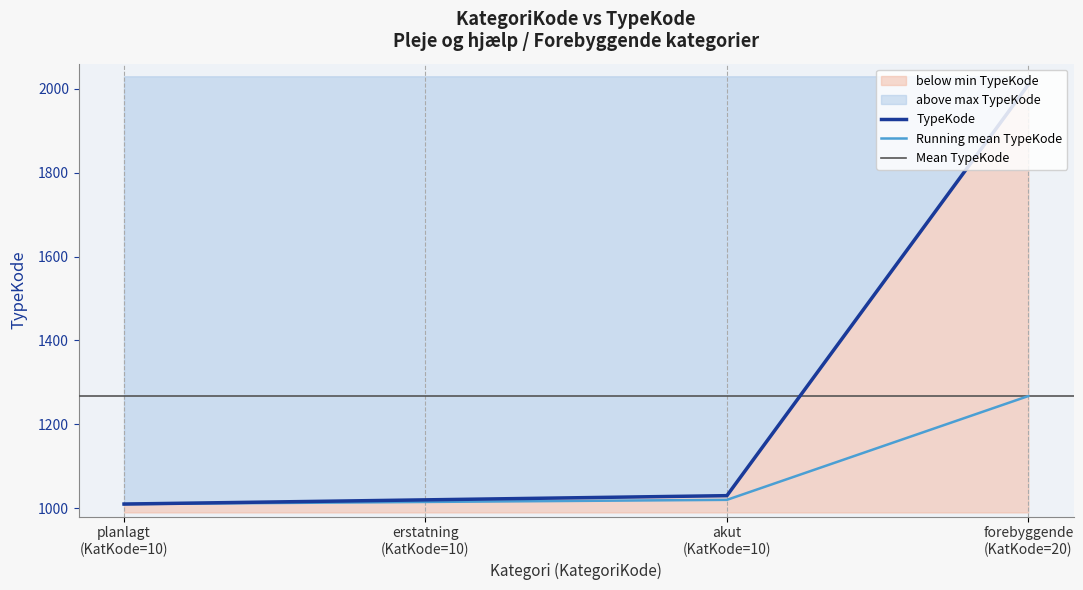

Approximately how many times larger is the value at forebyggende (KatKode=20) compared to akut (KatKode=10)?

2.0